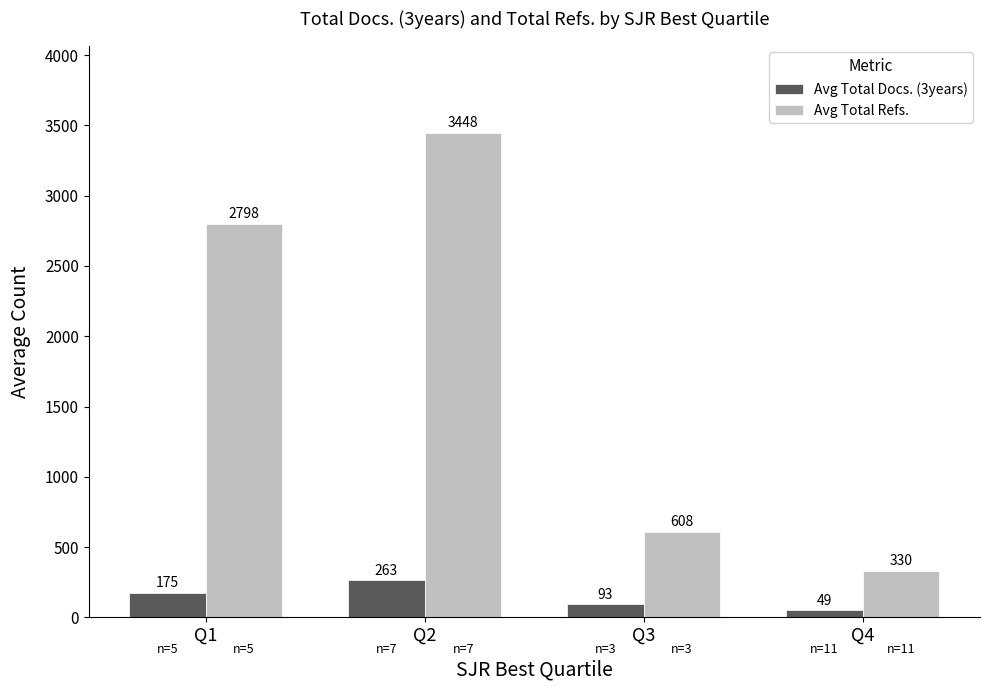

Rank the series by their average value, from lowest to highest.

Avg Total Docs. (3years), Avg Total Refs.